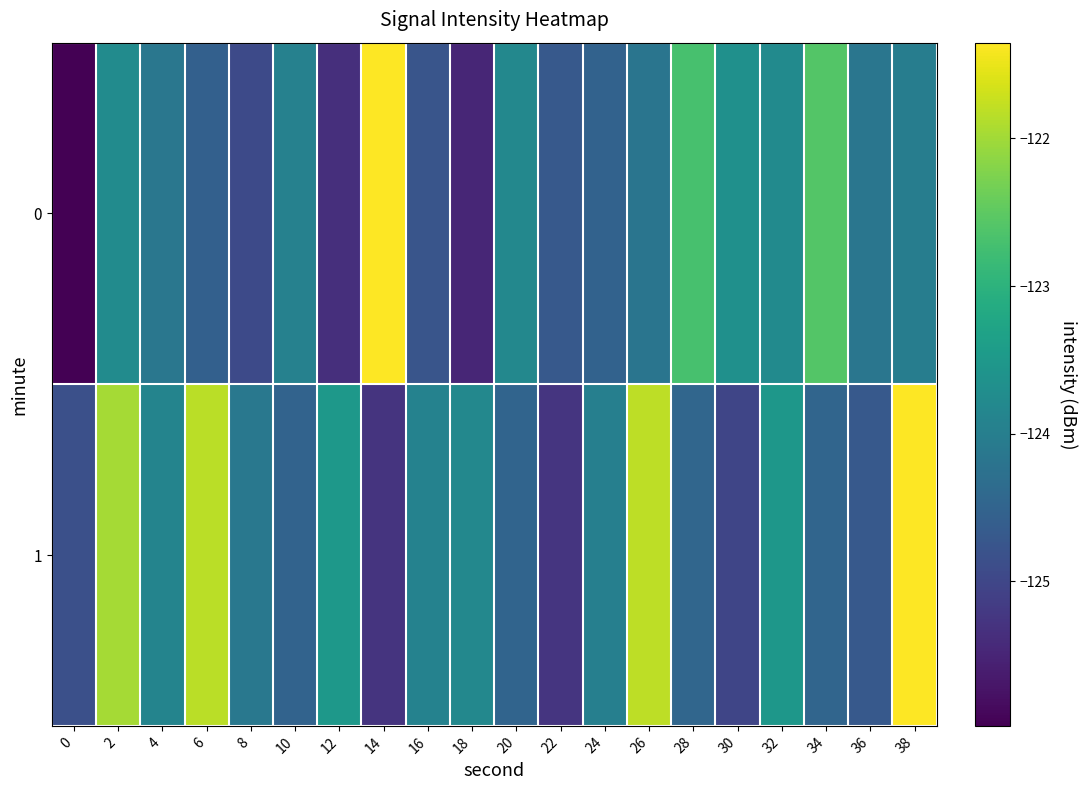

How many data points does each series have?

20